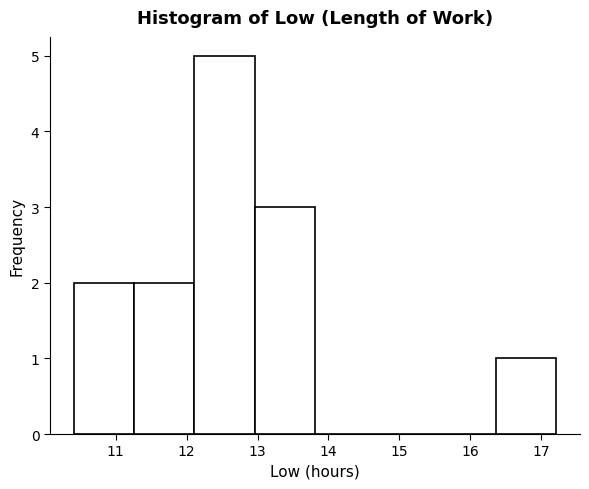

Which range on the x-axis has the tallest bar?

12.11 to 12.96